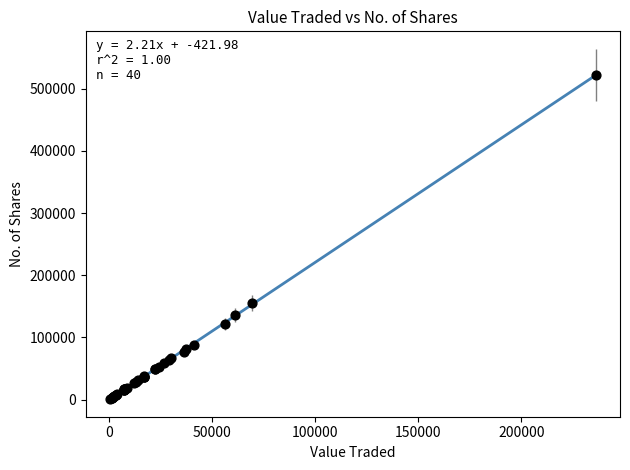

What Y value in the scatter plot is closest to 261752?

155096